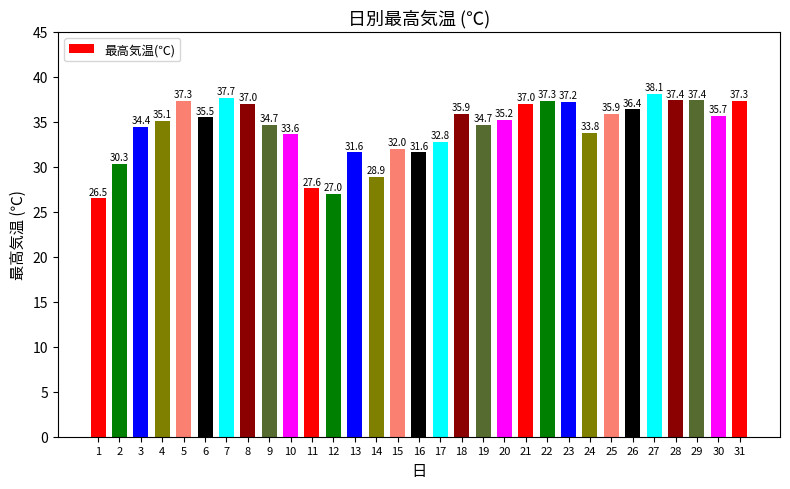

Where is the data nearest to the value 32?

15